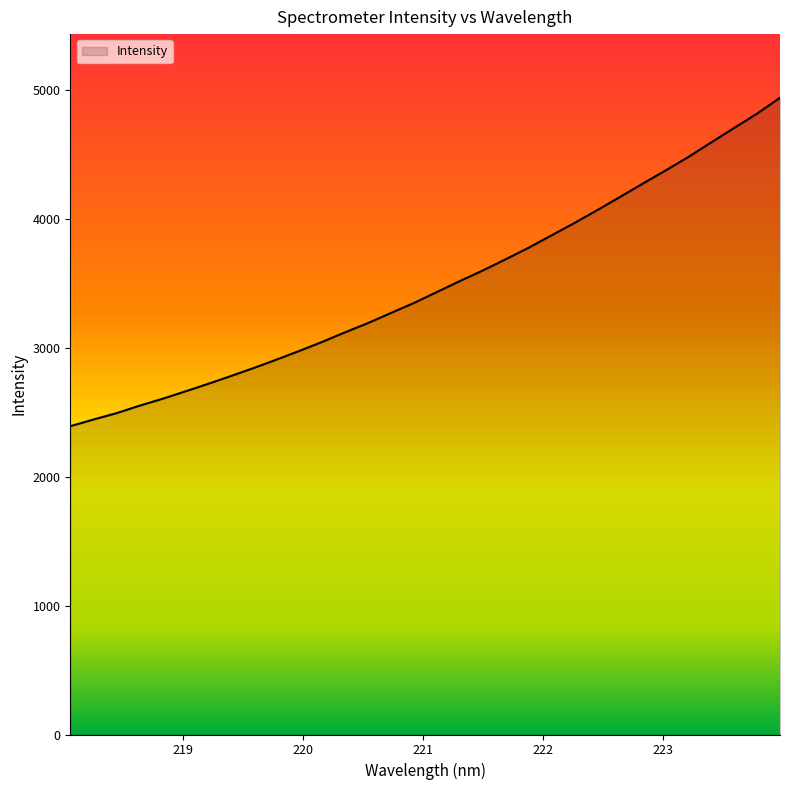

How many values exceed 3429?

16